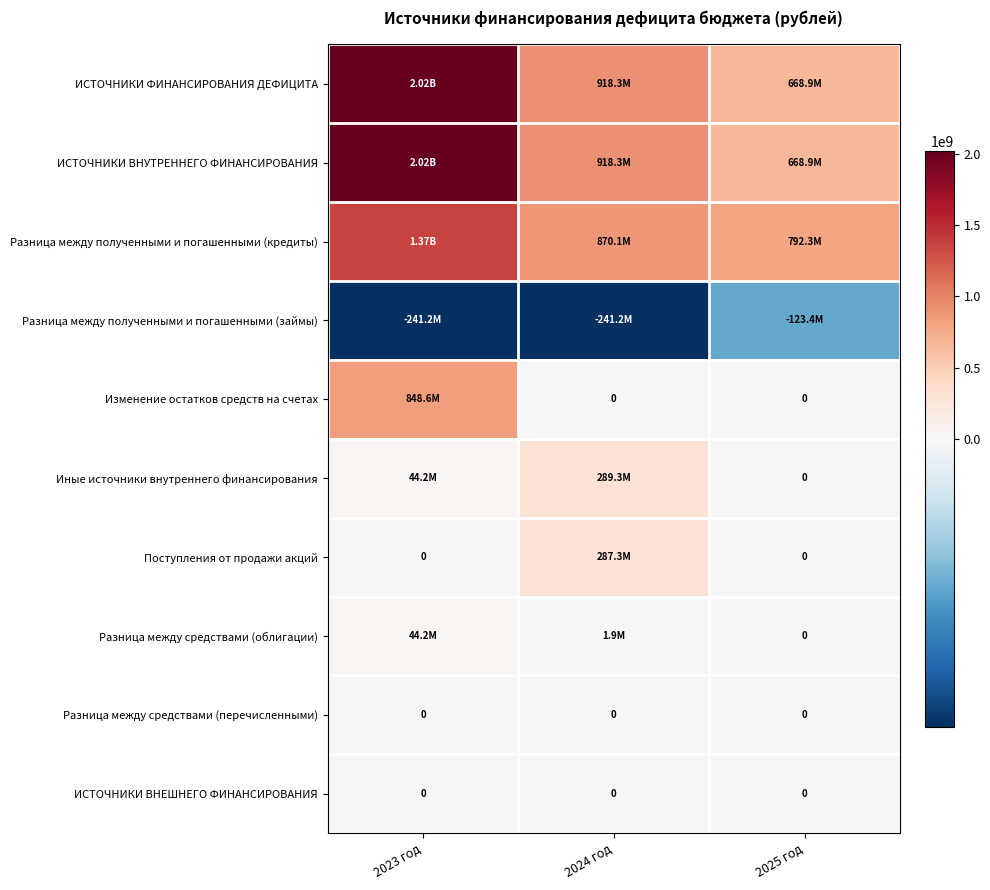

What is the difference between the Разница между полученными и погашенными (кредиты) values at 2023 год and 2024 год?

500220670.2